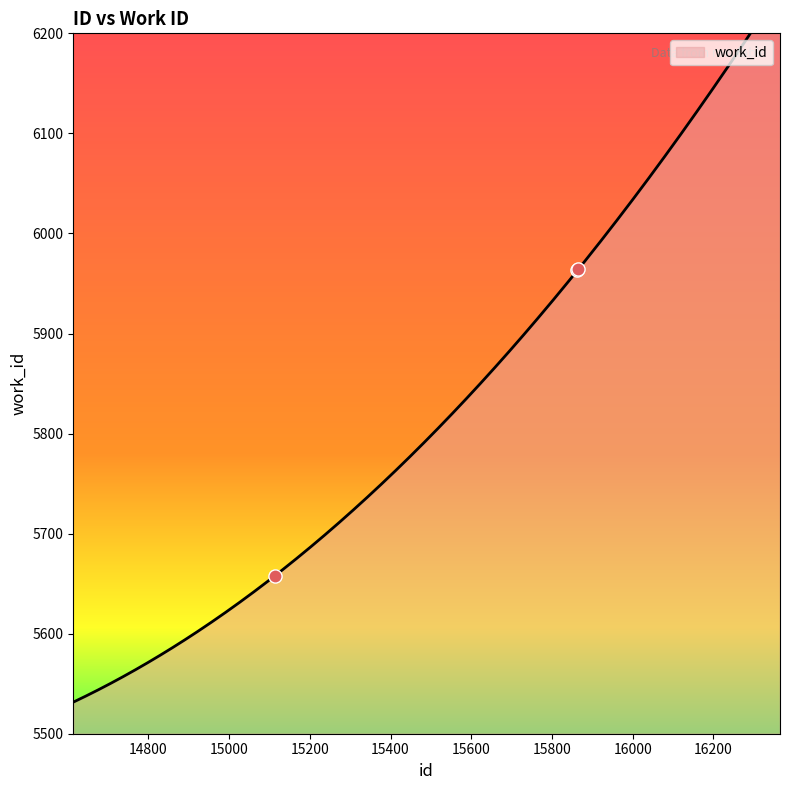

Approximately how many times larger is the value at 15865 compared to 15863?

1.0